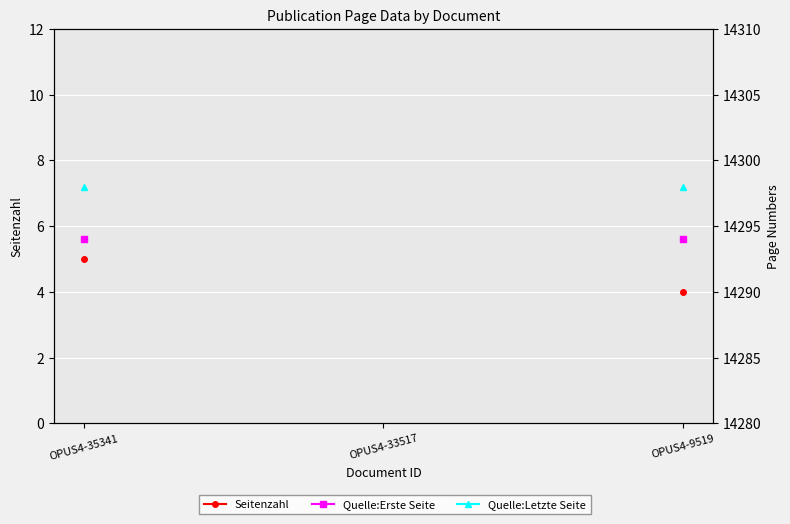

Is it true that Quelle:Erste Seite equals 4306.1 at OPUS4-35341?

False